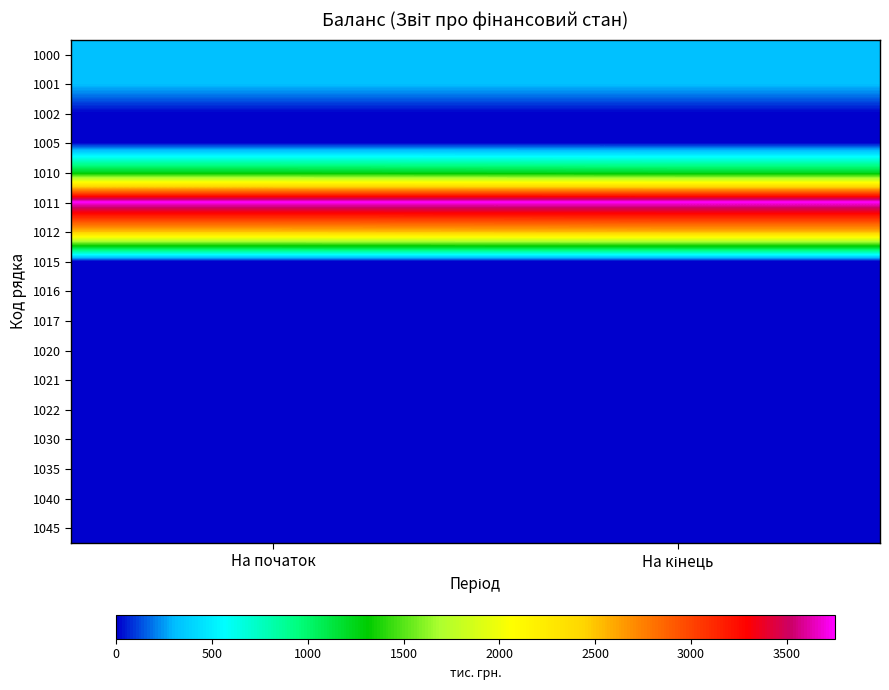

At how many categories does at least one series exceed 1316?

2